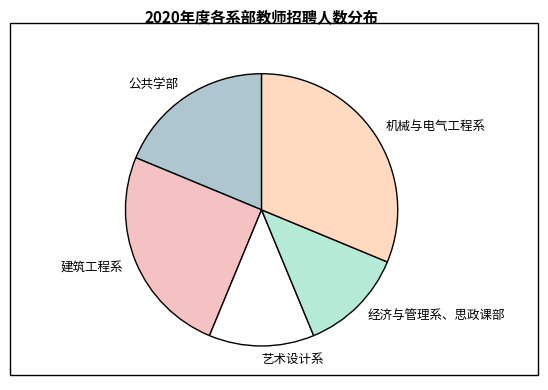

Do 建筑工程系 and 公共学部 together represent more than half of the pie?

No